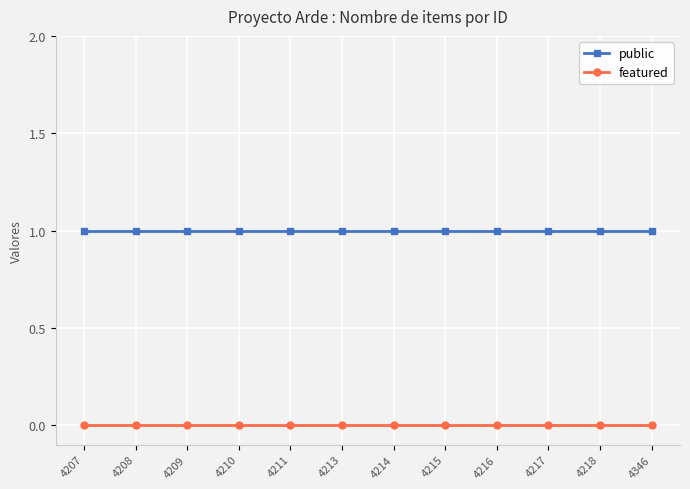

Is the value of public at 4217 greater than the value of featured at 4217?

Yes